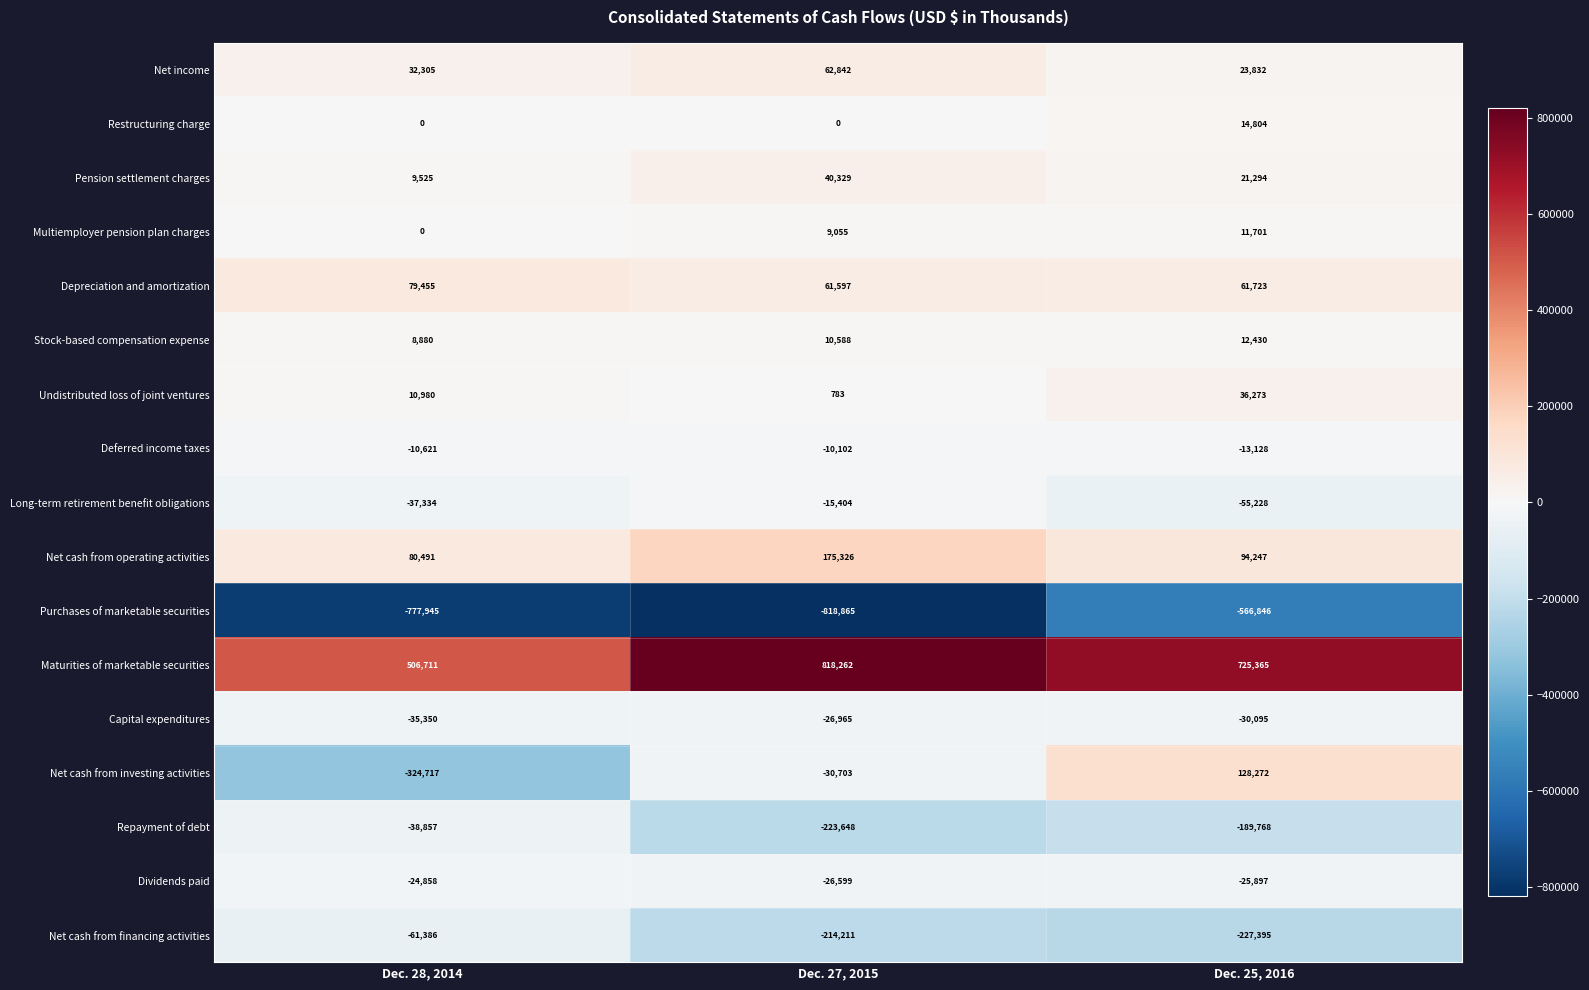

Count the number of data series in this chart.

17